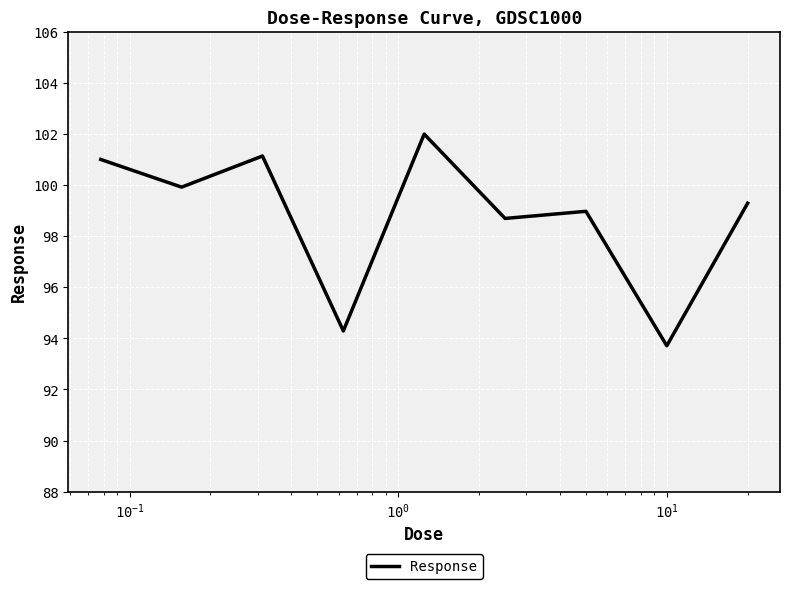

What is the difference between the maximum and minimum values?

8.3